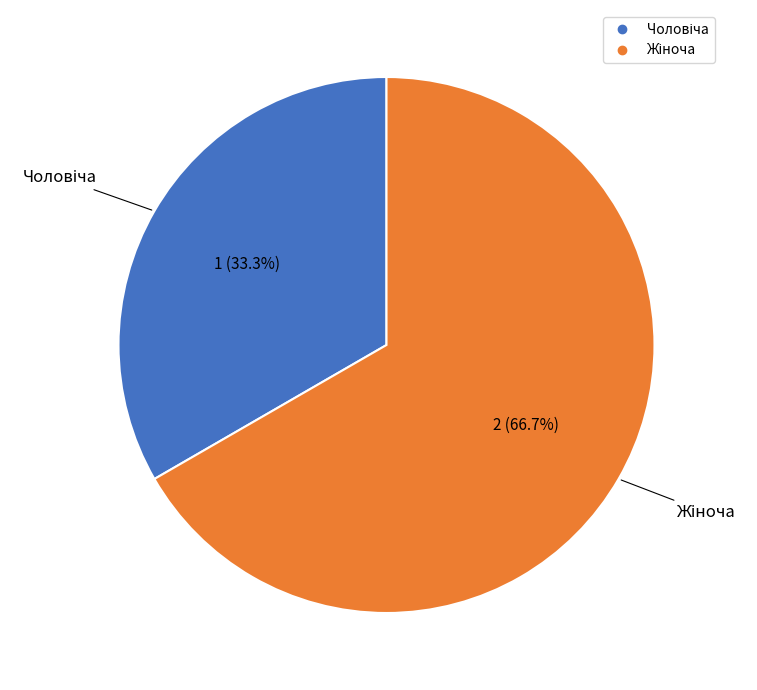

To the nearest percent, what is the average slice percentage?

50%